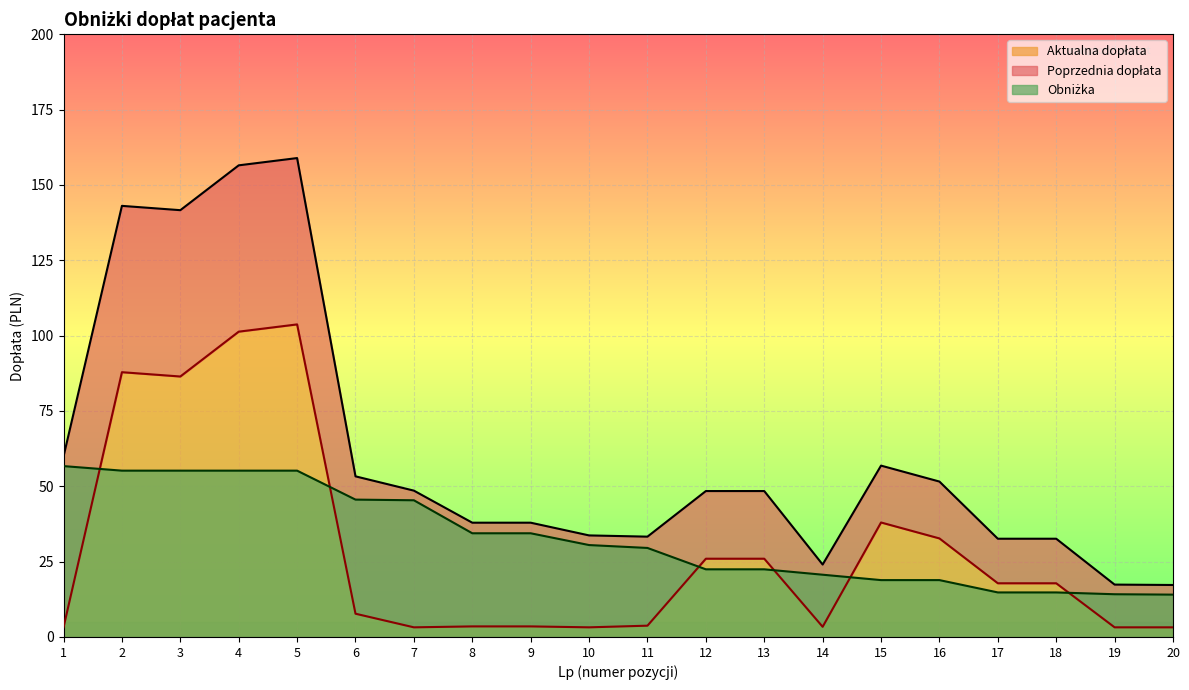

What is the average value of the Poprzednia dopłata series?

61.7